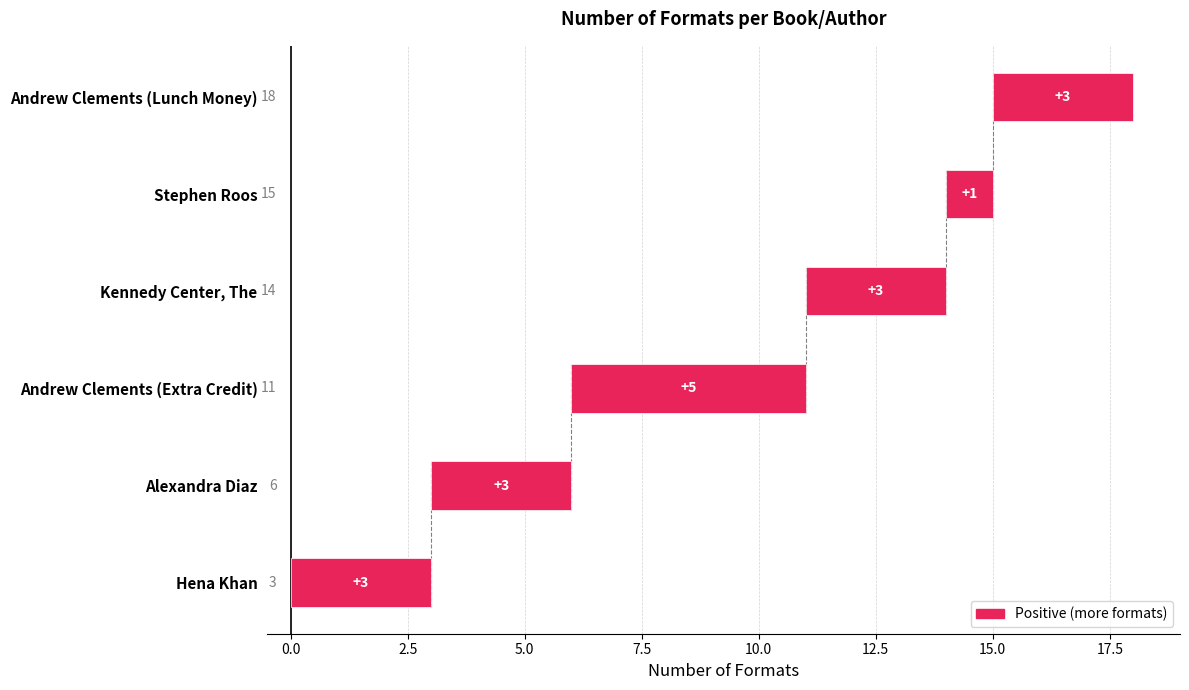

At which label is the value closest to 3?

Hena Khan